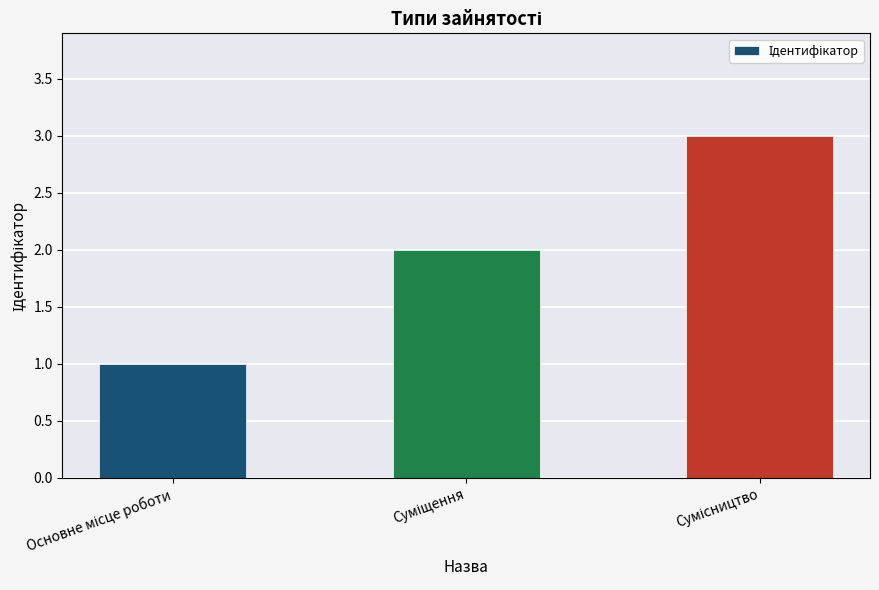

What is the smallest value displayed?

1